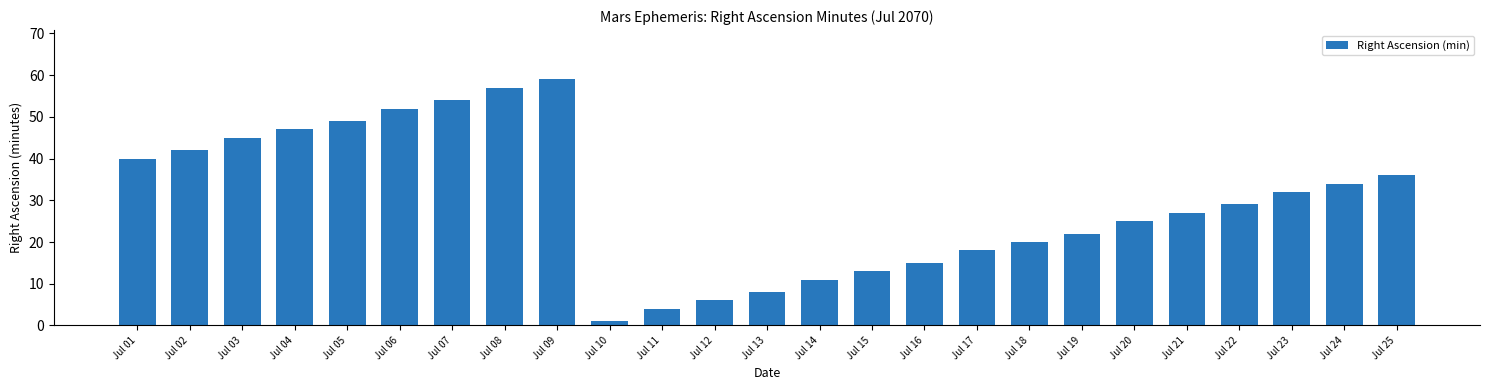

What is the smallest value displayed?

1